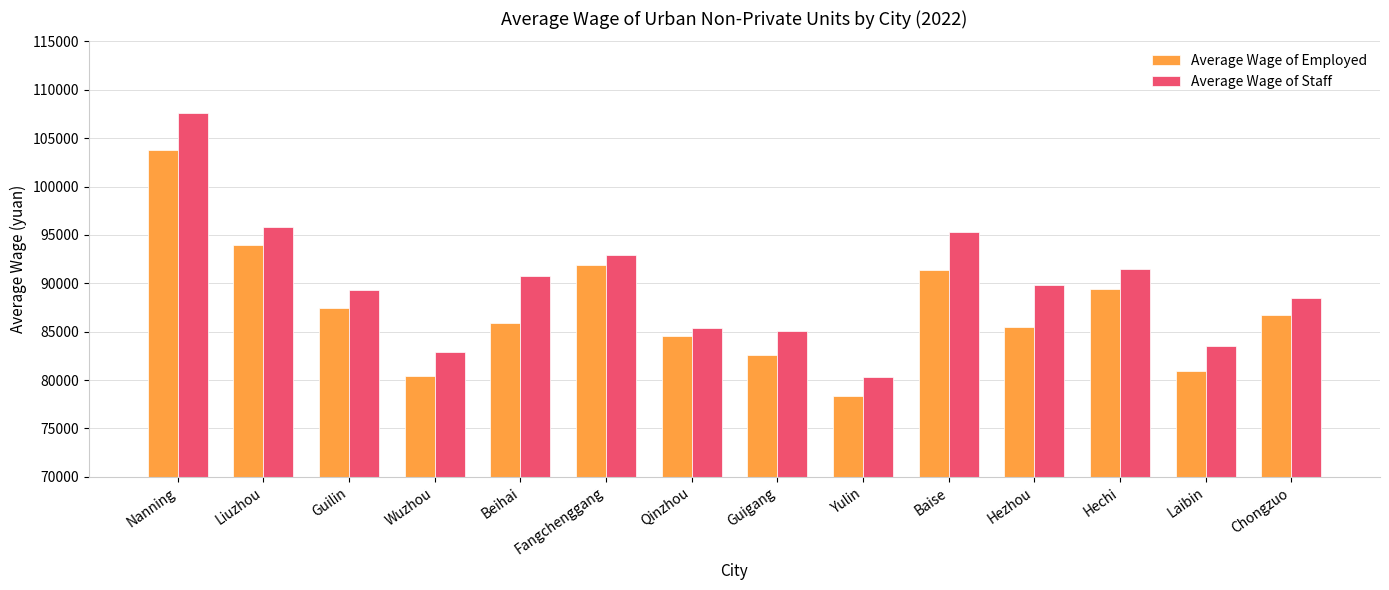

Count the number of data series in this chart.

2